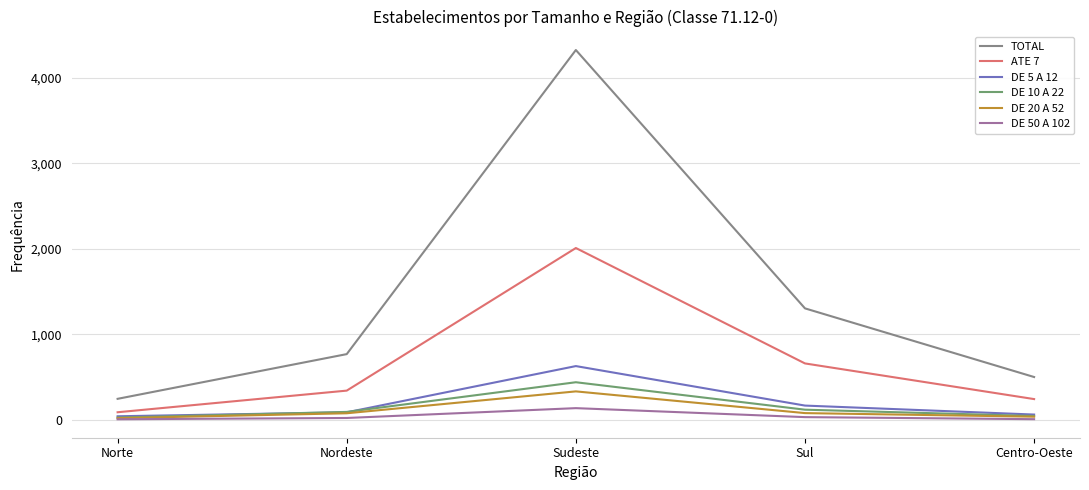

Is this an area chart (filled region under the line)?

No